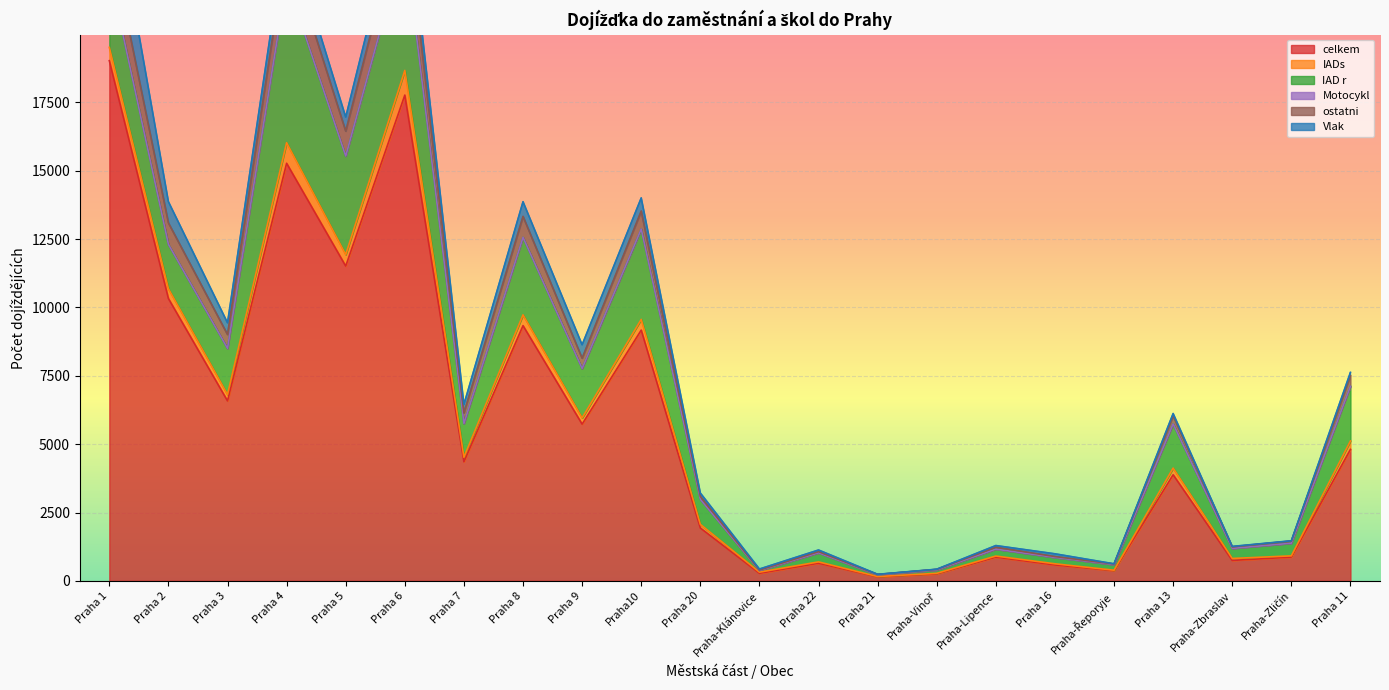

What is the label of the 4th point from the right?

Praha 13